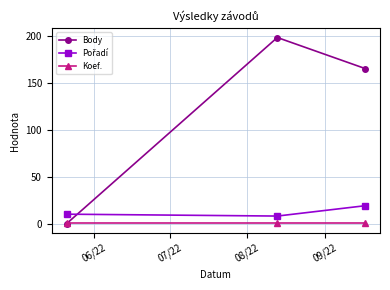

Count the number of categories in the chart.

3